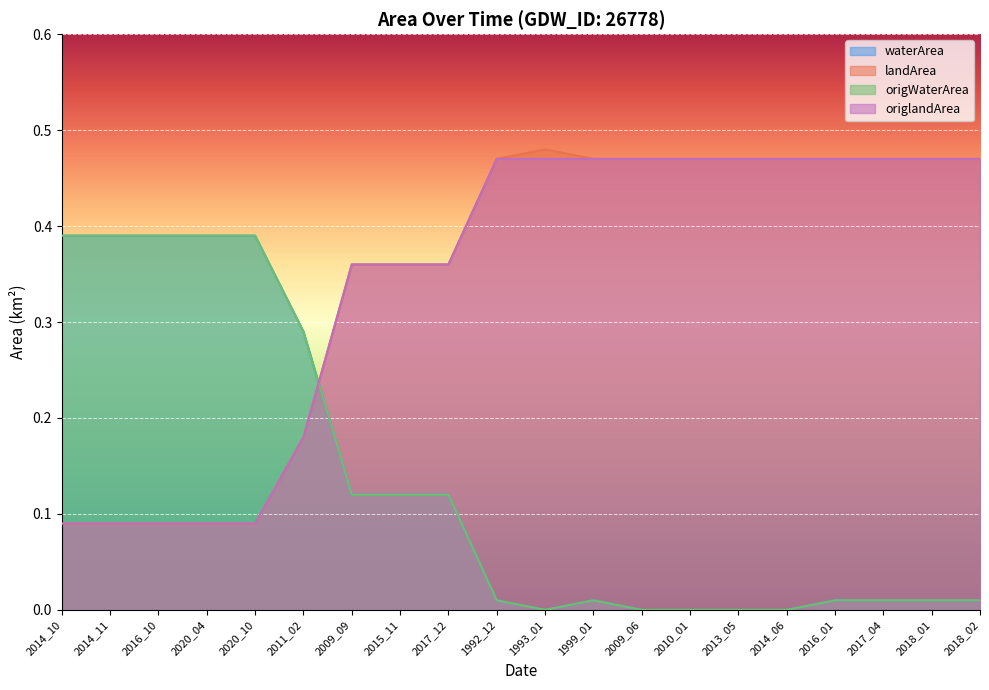

Rank the series by their maximum value, from highest to lowest.

landArea, origlandArea, waterArea, origWaterArea